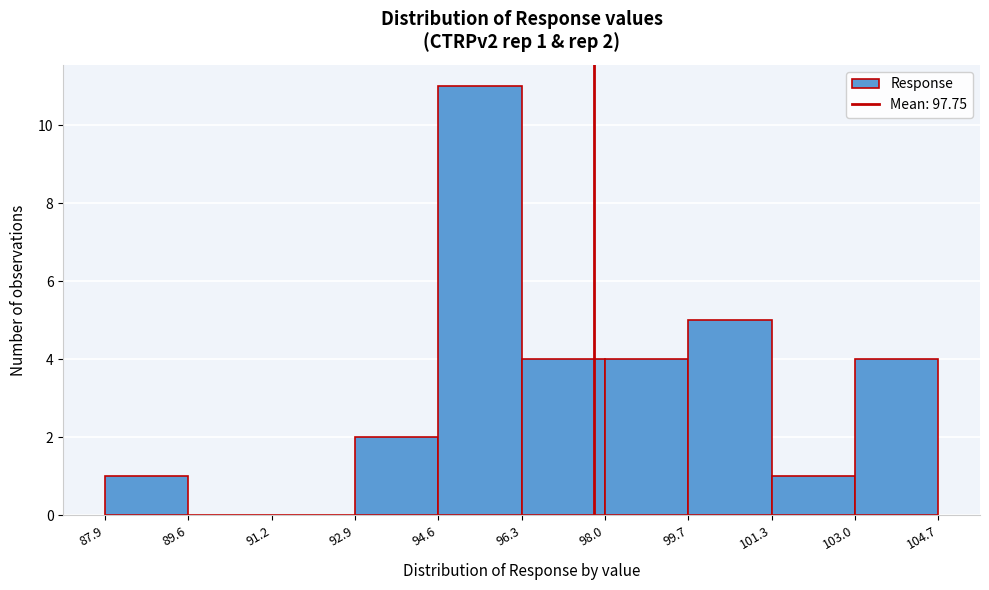

Over which range of the x-axis is the bar tallest?

94.6 to 96.3